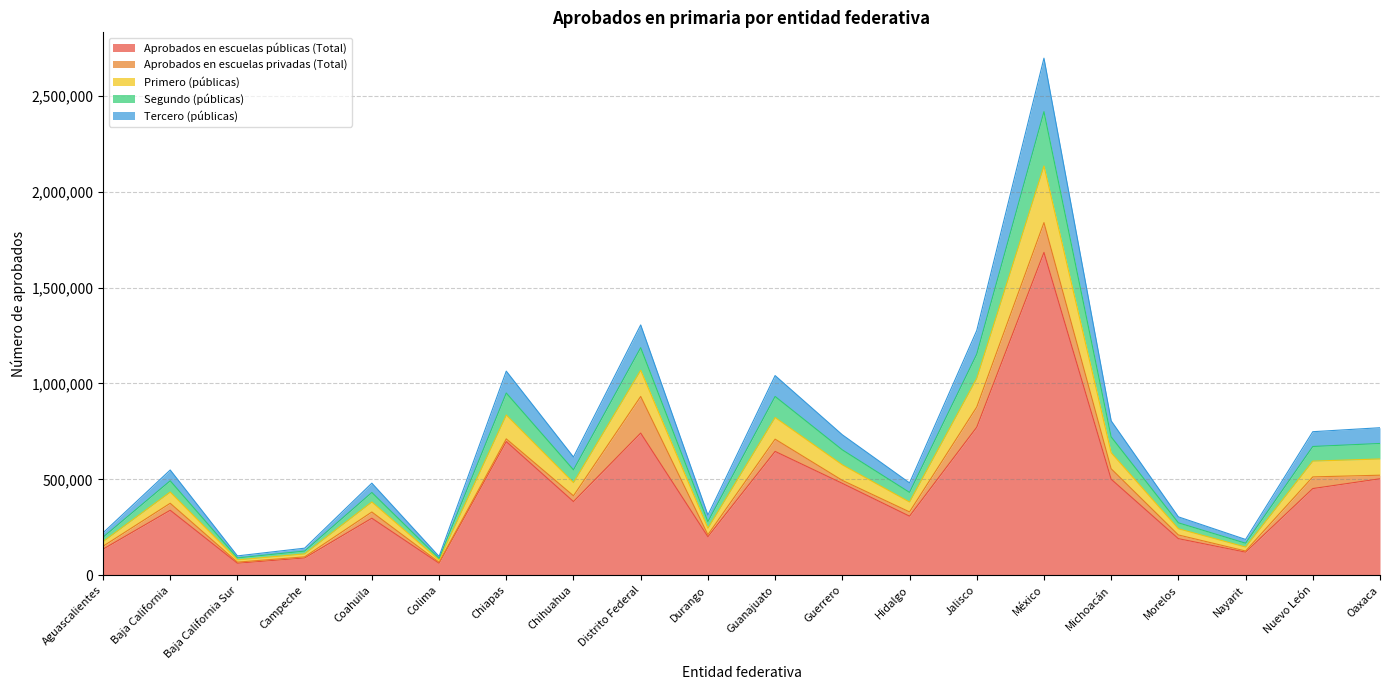

At which label does Aprobados en escuelas públicas (Total) reach its peak?

México